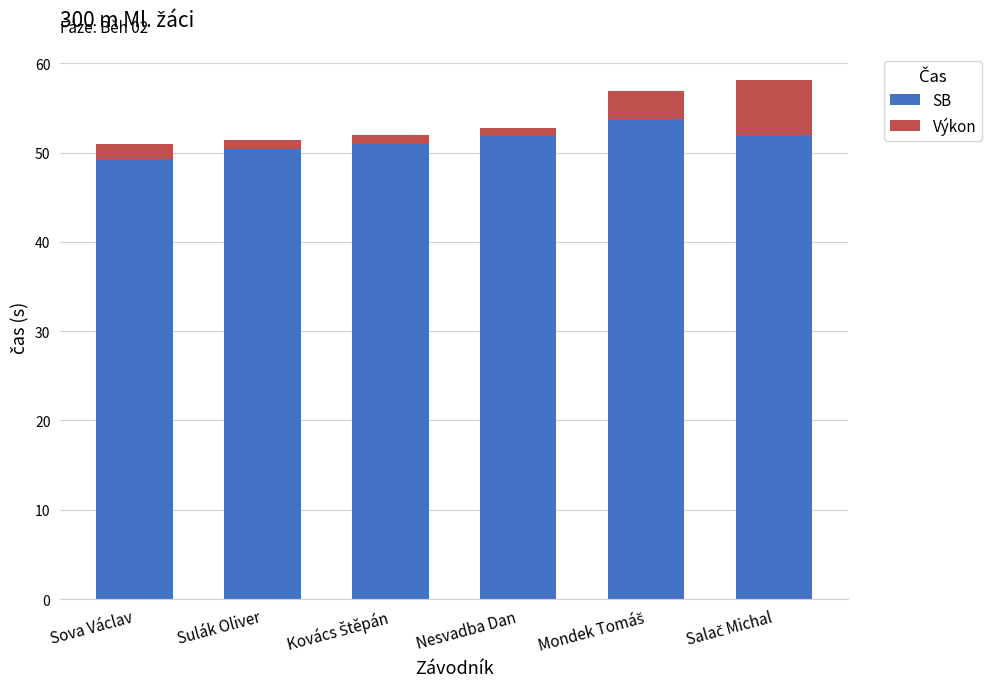

What is the highest value of the SB series?

53.8